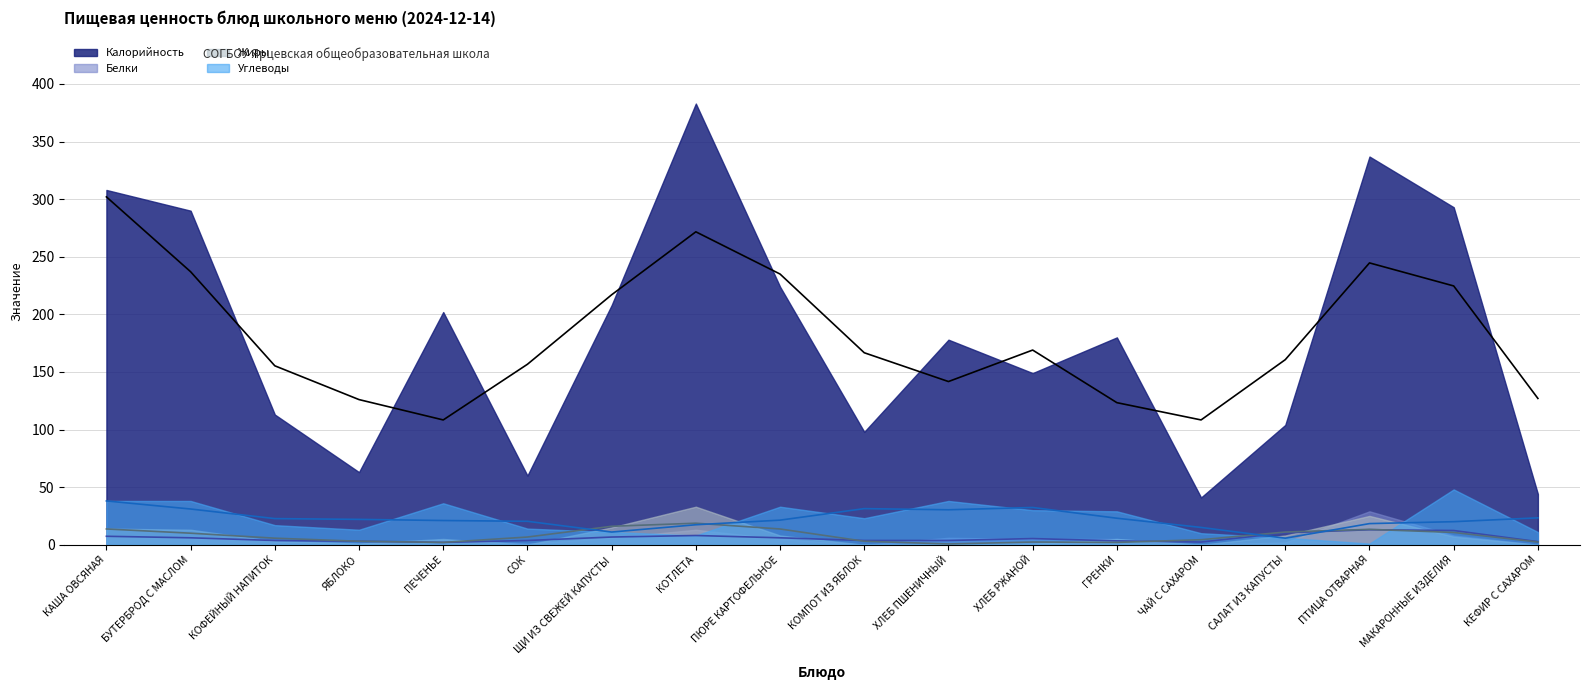

At which label is Углеводы closest to 24?

КОМПОТ ИЗ ЯБЛОК